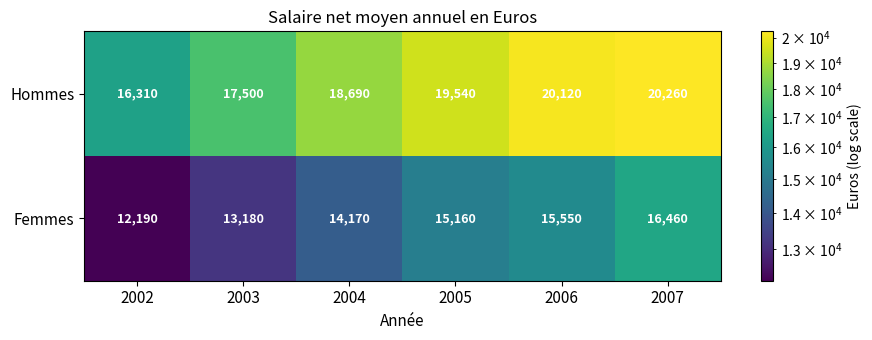

Is the value of Femmes at 2005 greater than the value of Hommes at 2003?

No